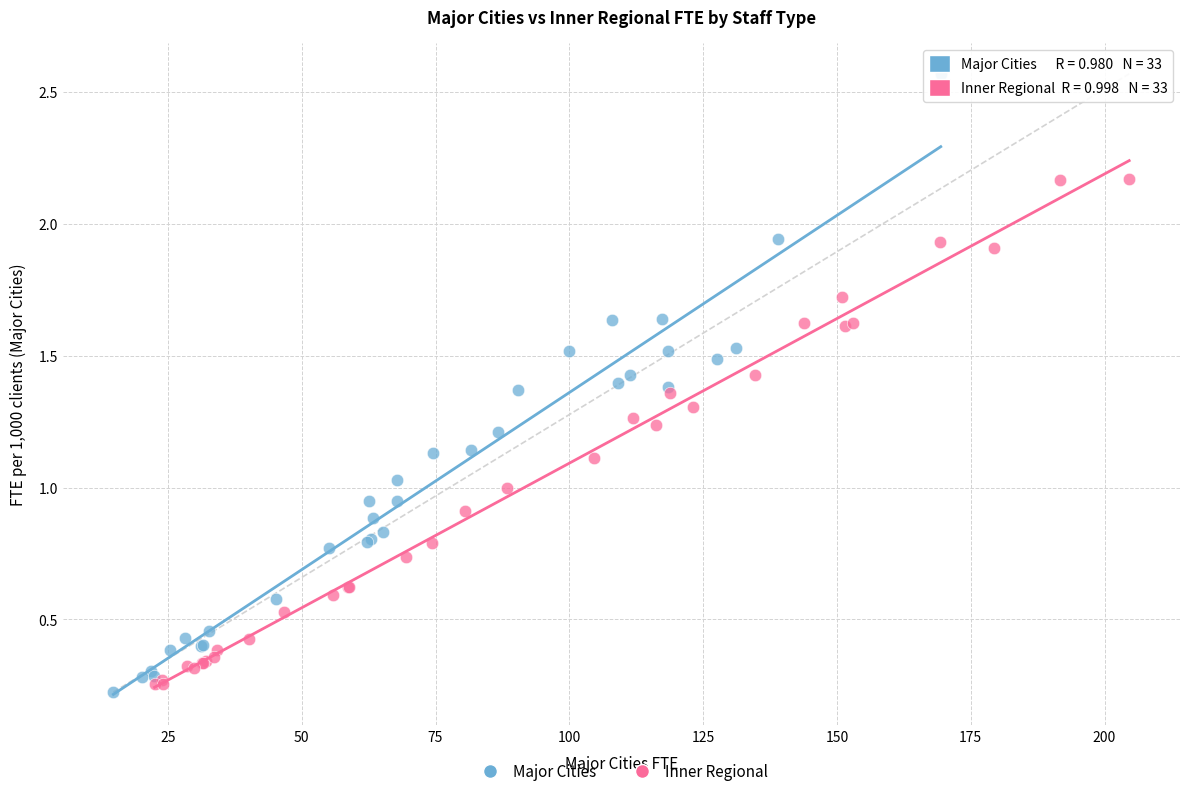

What are all the series names shown in the legend?

Major Cities, Inner Regional